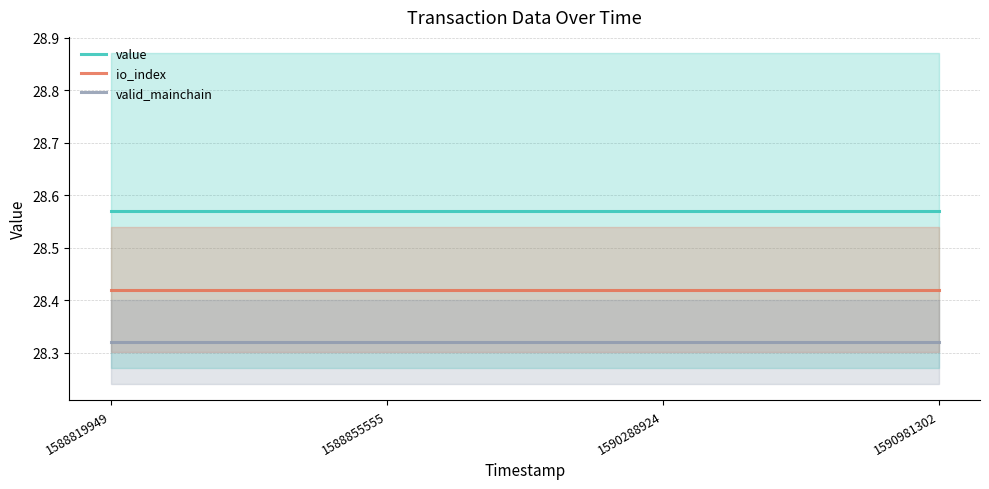

List the series in order of their peak value, highest first.

value, io_index, valid_mainchain